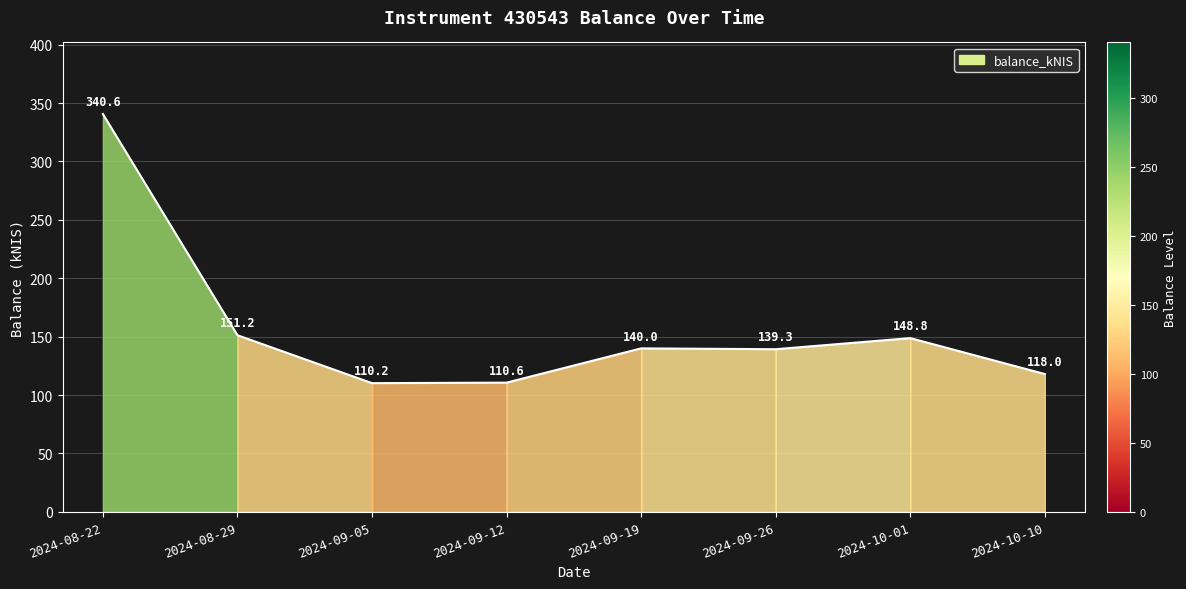

How many values exceed 139?

5